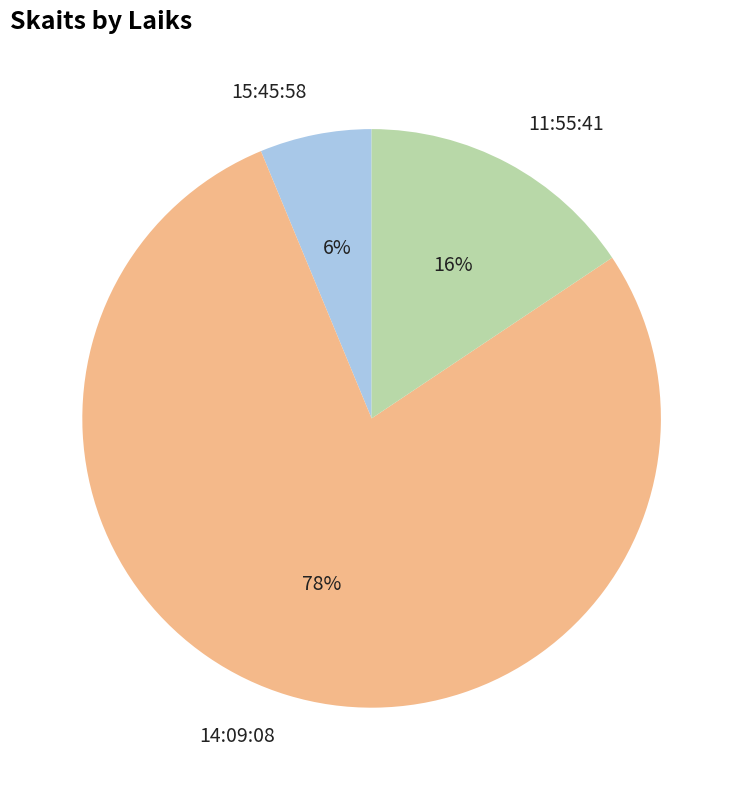

Does 15:45:58 account for over 50% of the chart?

No